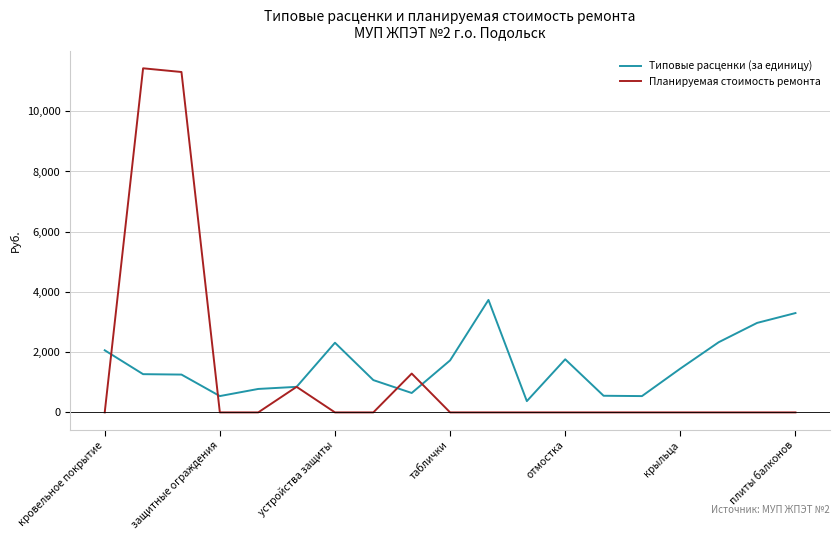

What is the sum of all Типовые расценки (за единицу) values?

29539.5